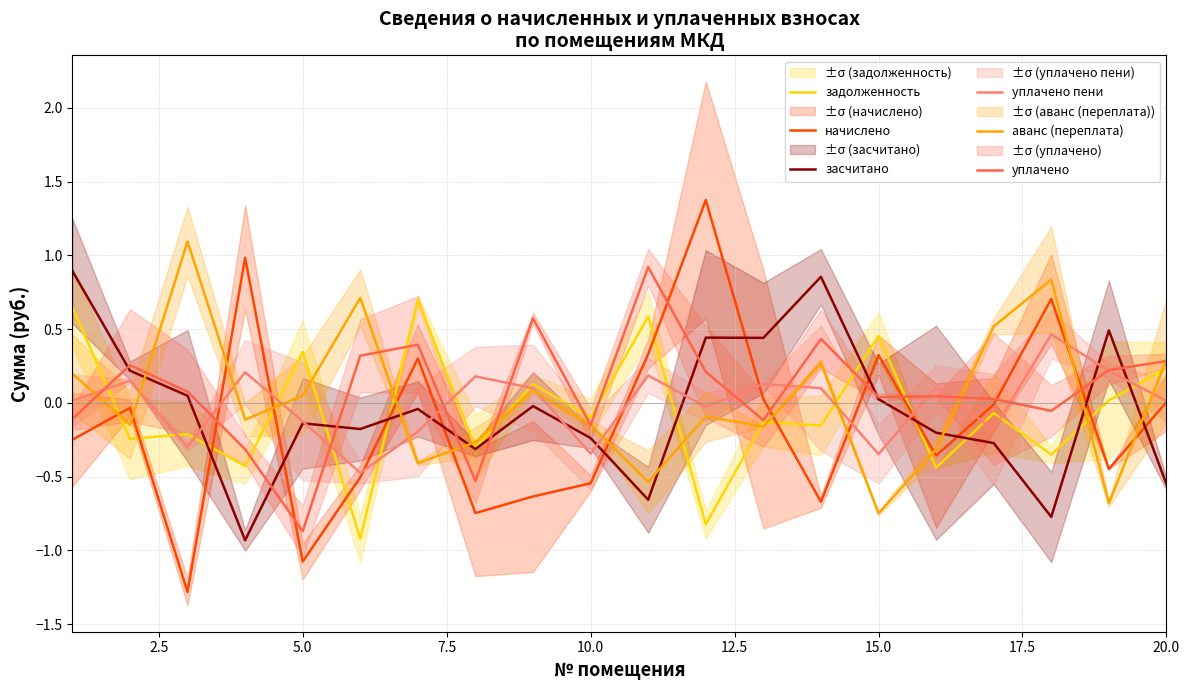

The value of уплачено пени at 20.0 is 0.0. True or false?

True